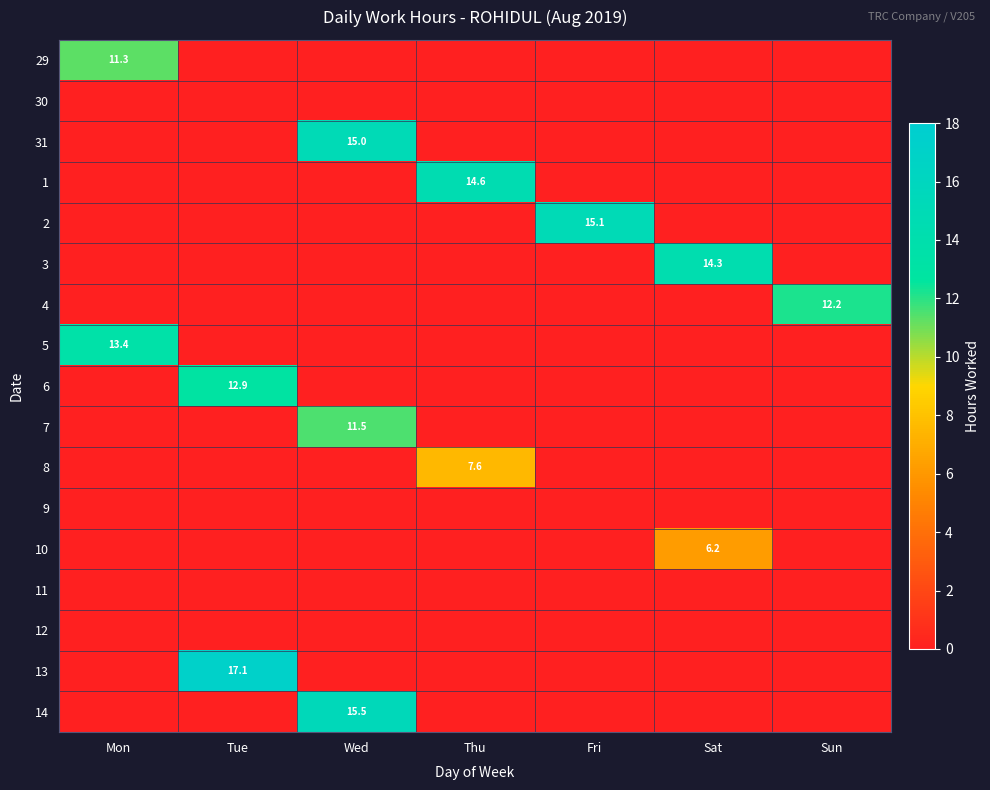

The 3 series shows 14.3 at Sat. True or false?

True